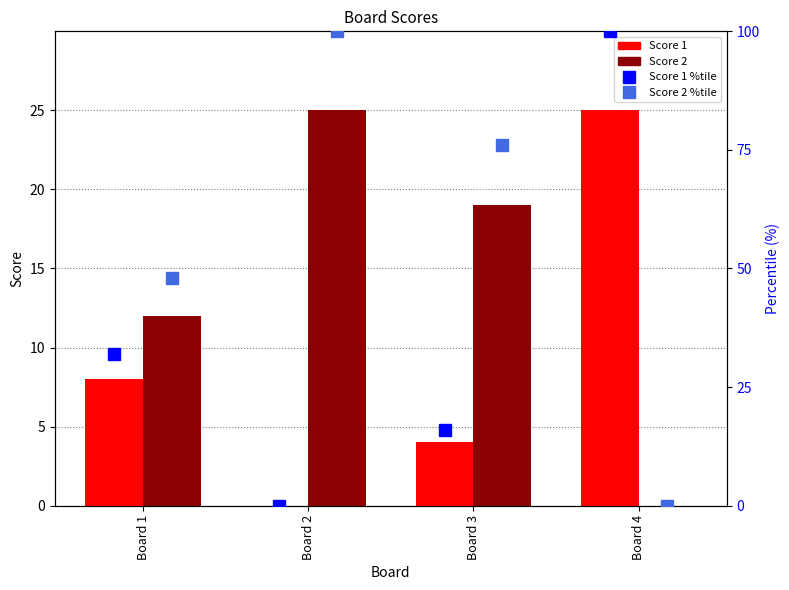

How many groups of bars are there?

4